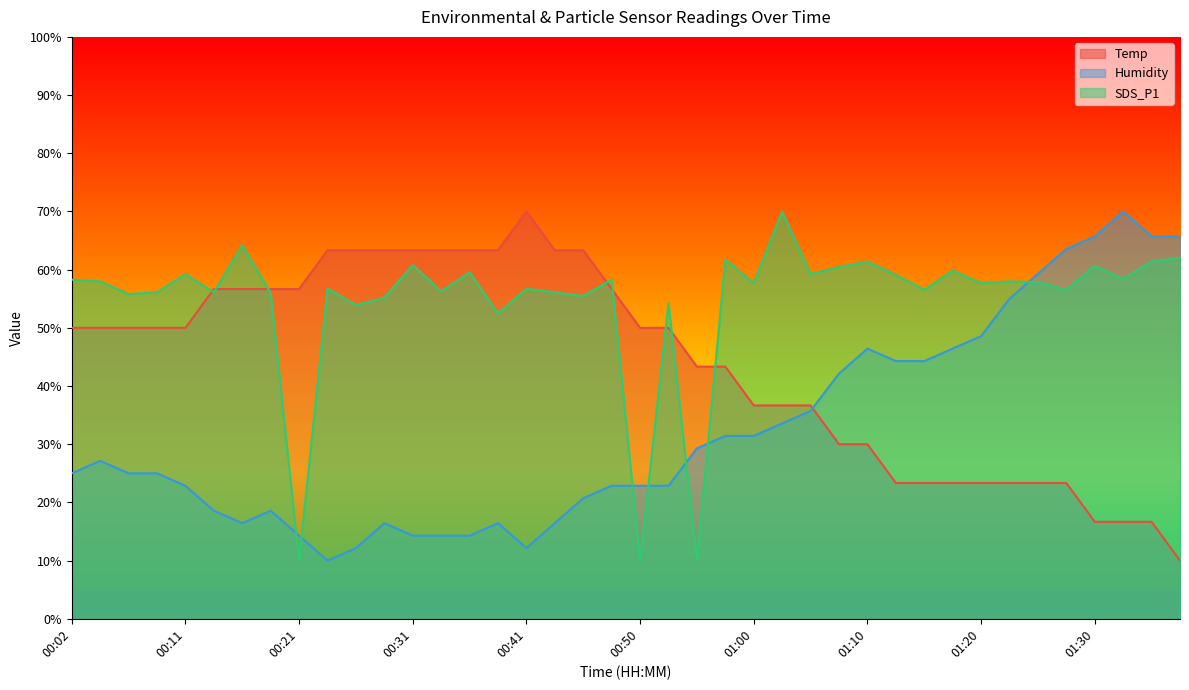

What is the sum of all Temp values?

1753.3